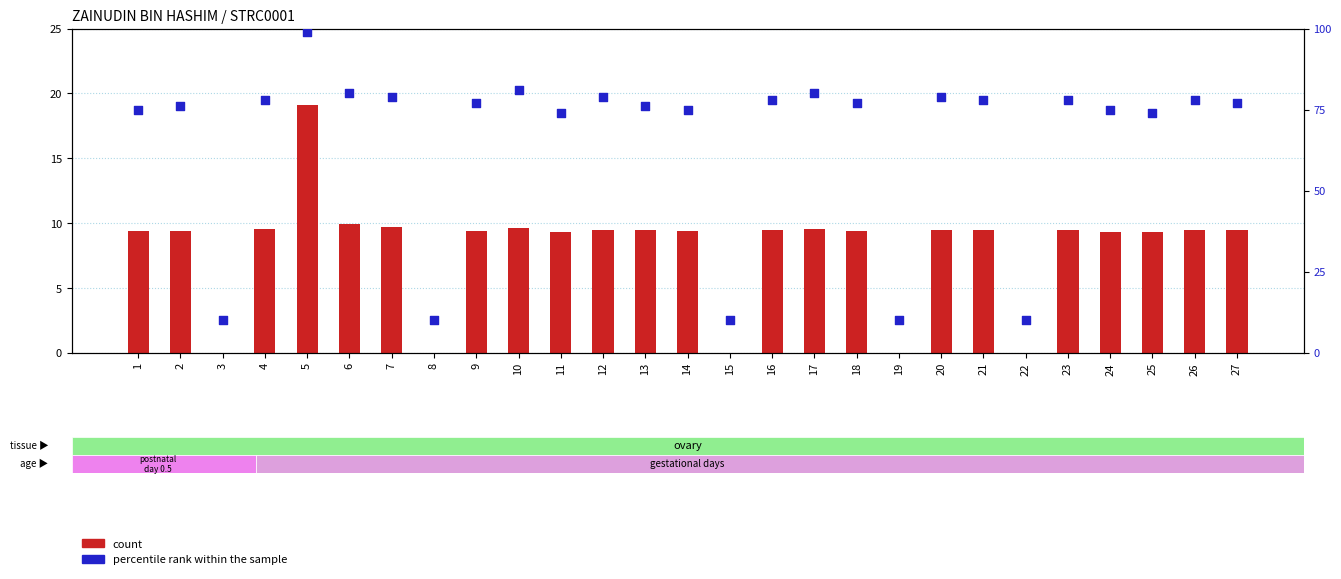

At which category is the sum across all series the highest?

5